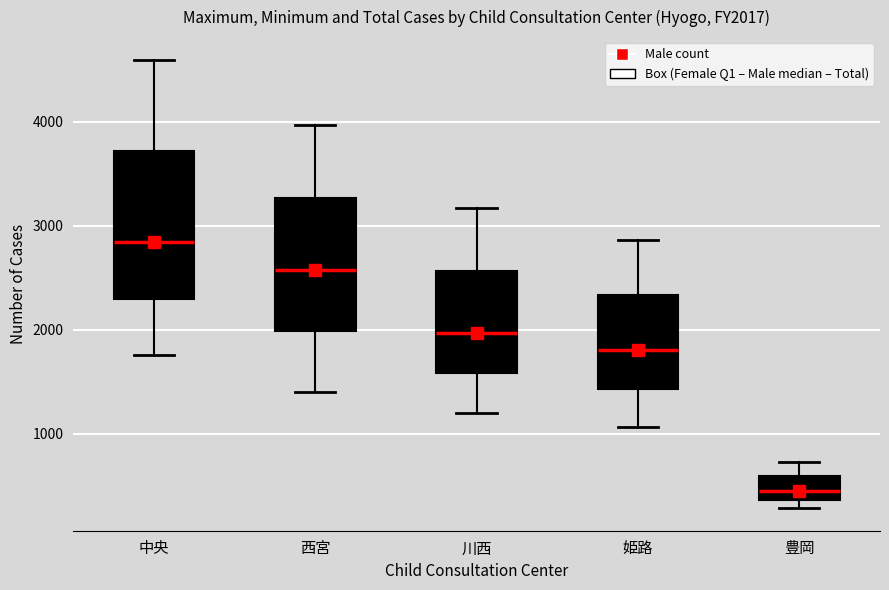

Which box has the highest median line?

中央